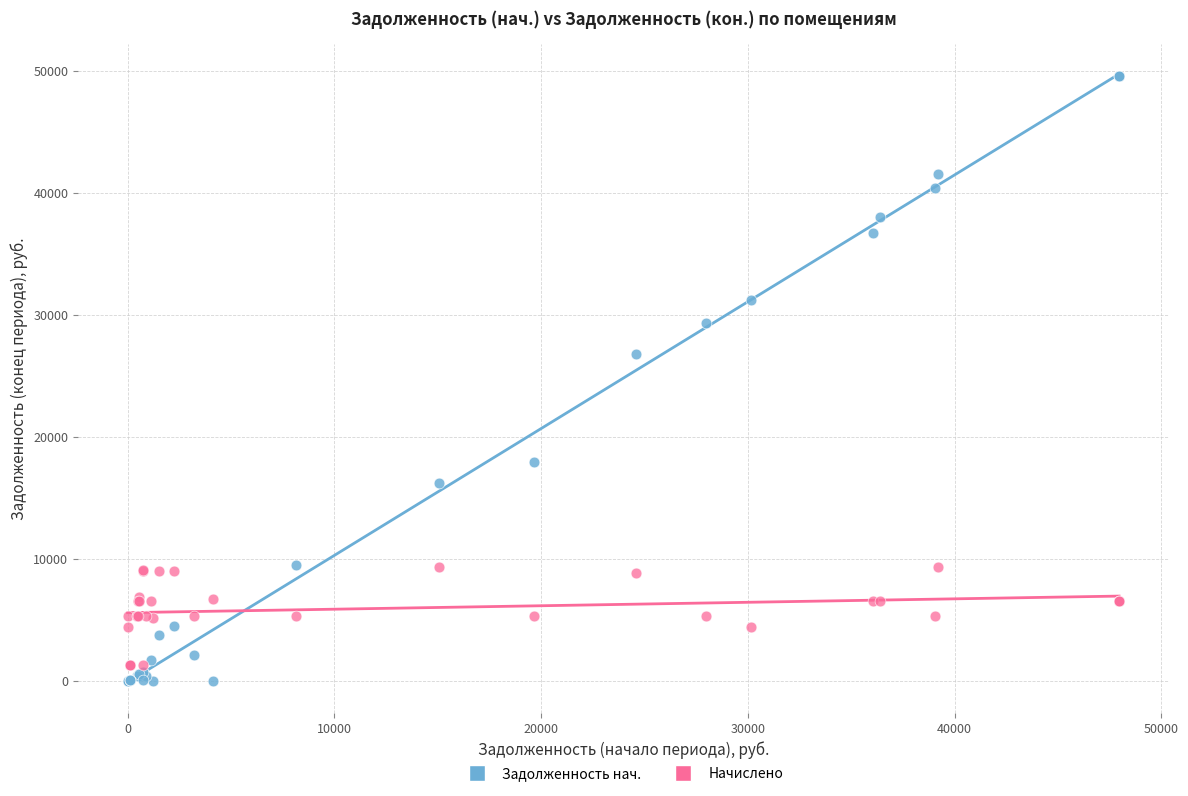

Which series contains the highest Y value?

Задолженность нач.